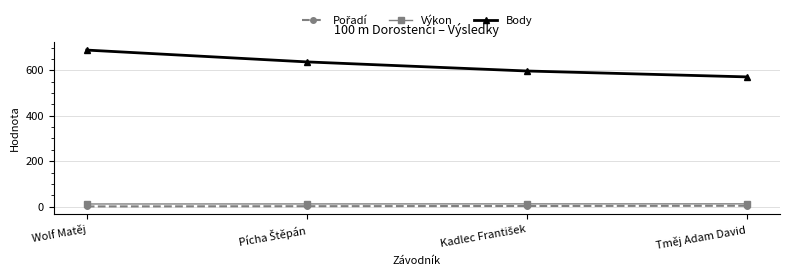

True or false: Výkon and Body intersect in this chart.

False